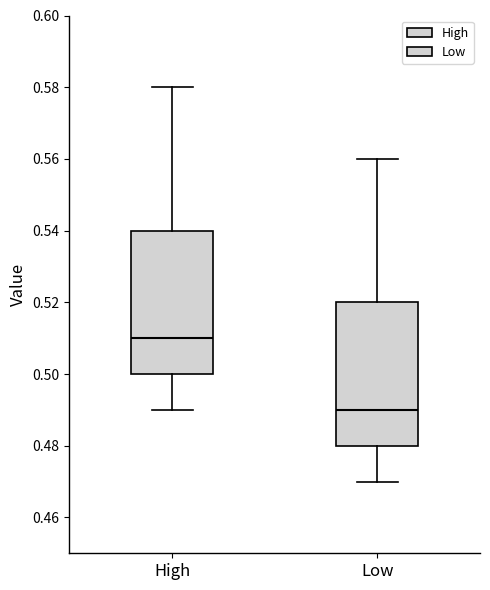

Reading left to right, read every box against the y-axis: the position of its median line, the range the box covers, and the ends of its whiskers. The values are not printed on the chart, so give them approximately, as read against the axis.

High: median 0.51, box 0.50 to 0.54, whiskers 0.49 to 0.58
Low: median 0.49, box 0.48 to 0.52, whiskers 0.47 to 0.56